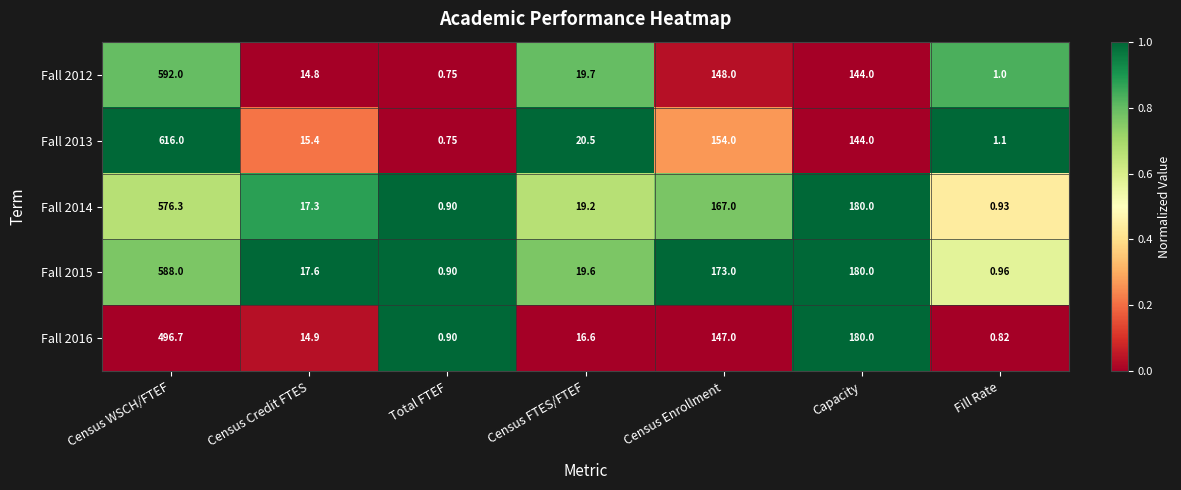

List the labels in order of Fall 2012 value, smallest first.

Total FTEF, Fill Rate, Census Credit FTES, Census FTES/FTEF, Capacity, Census Enrollment, Census WSCH/FTEF